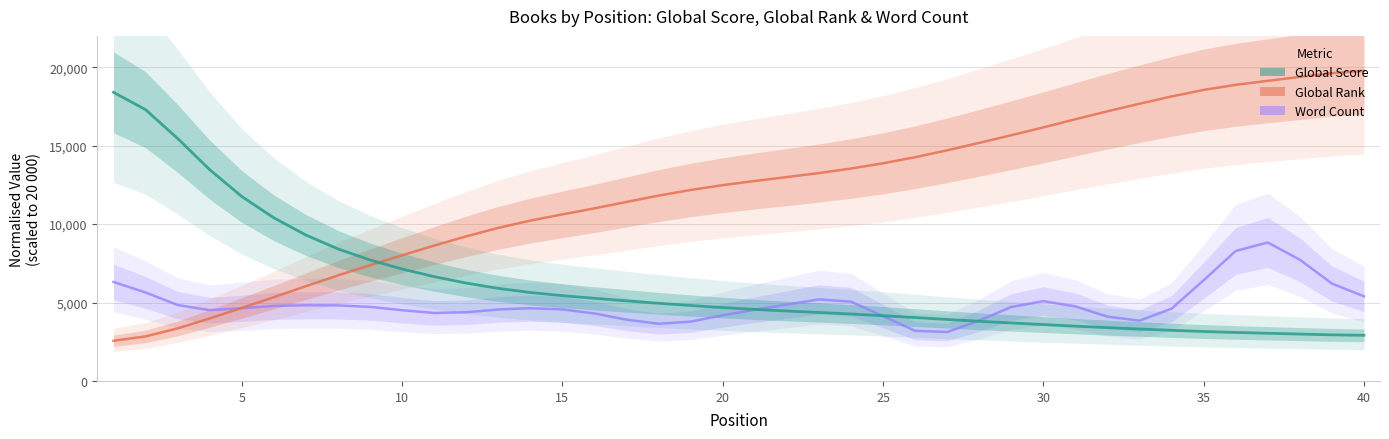

What is the difference between the maximum and minimum values in the Word Count series?

5707.3